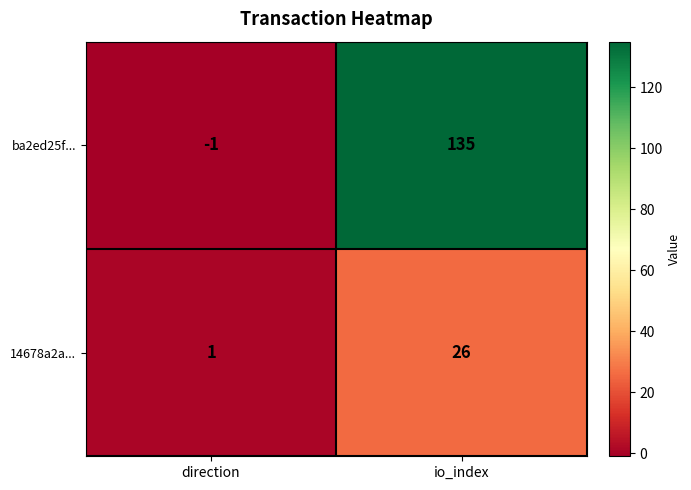

The value of ba2ed25f... at direction is 0. True or false?

False